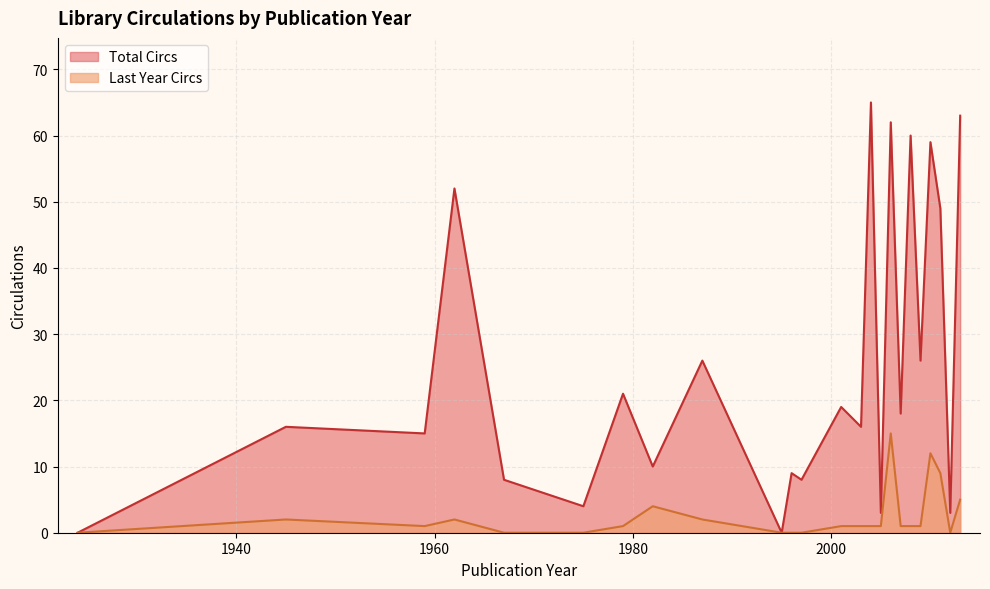

At which category does Last Year Circs reach its first local valley?

1959